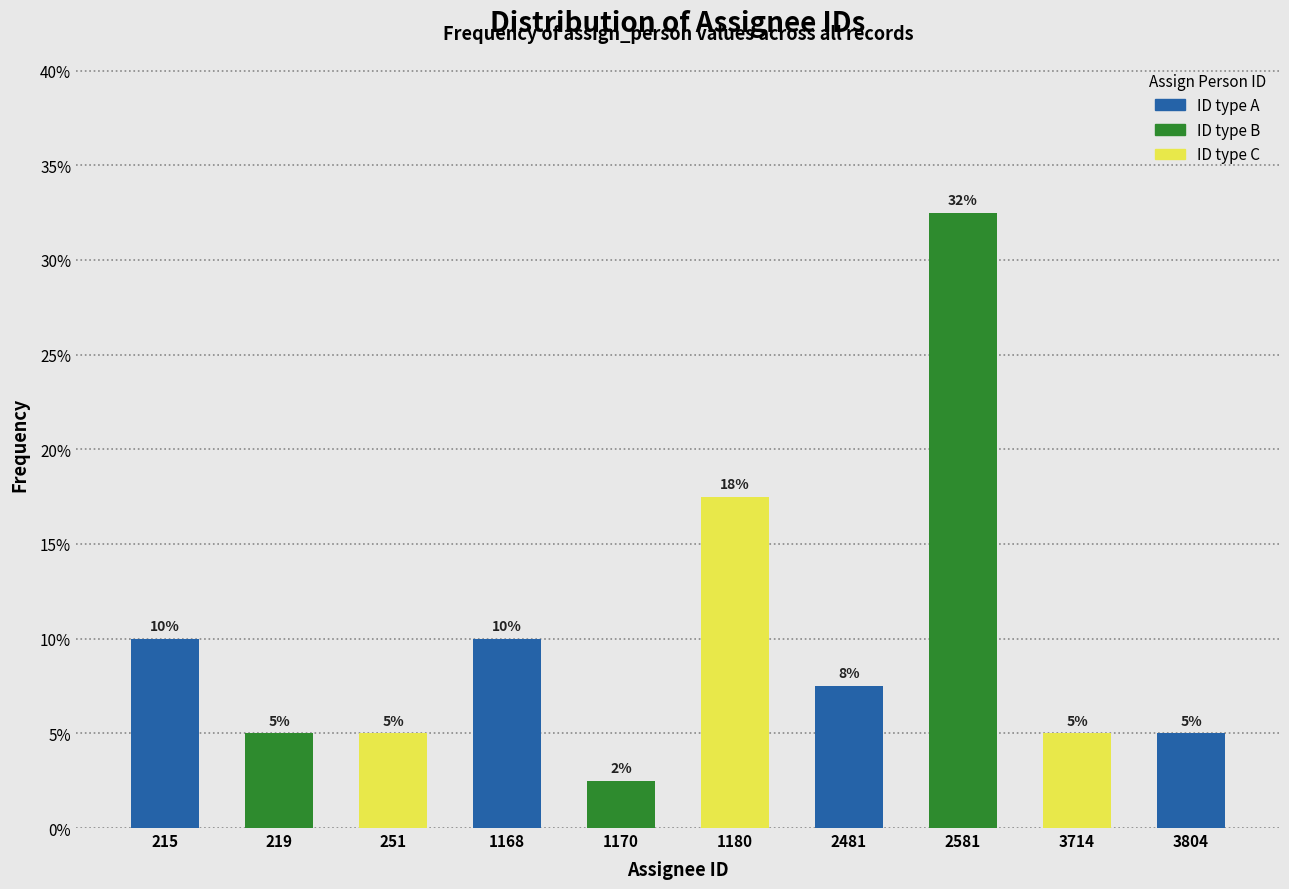

At which label does the data first exceed 7?

215